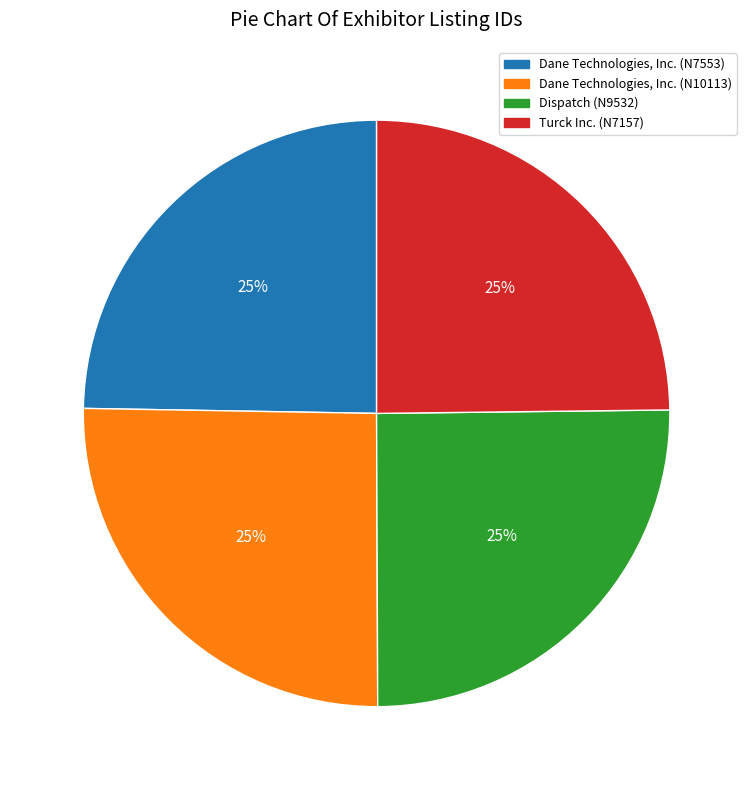

To the nearest percent, what is the average slice percentage?

25%